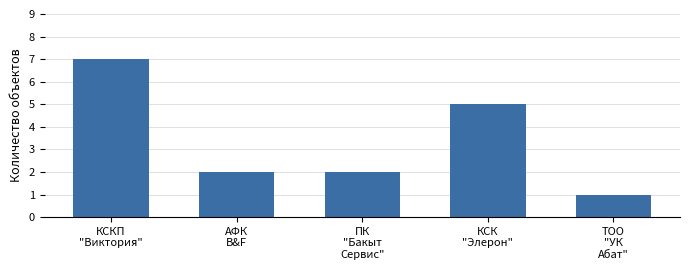

What is the minimum value shown in the chart?

1